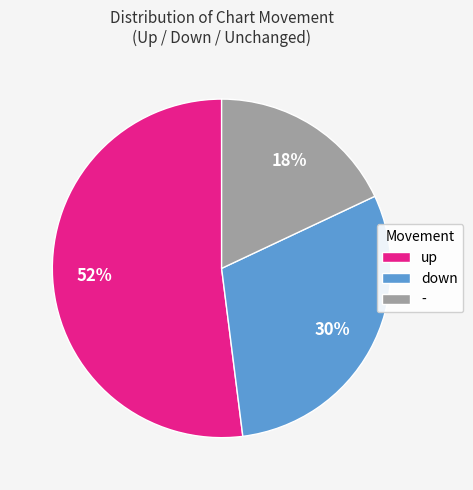

To the nearest percent, what portion does - represent?

18%